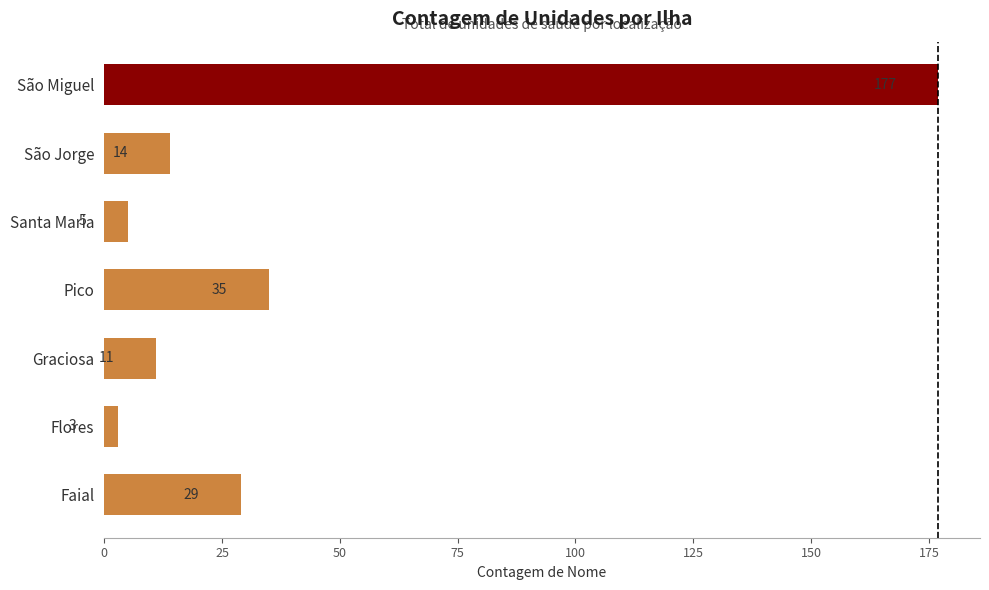

Which has a higher value, Santa Maria or Faial?

Faial